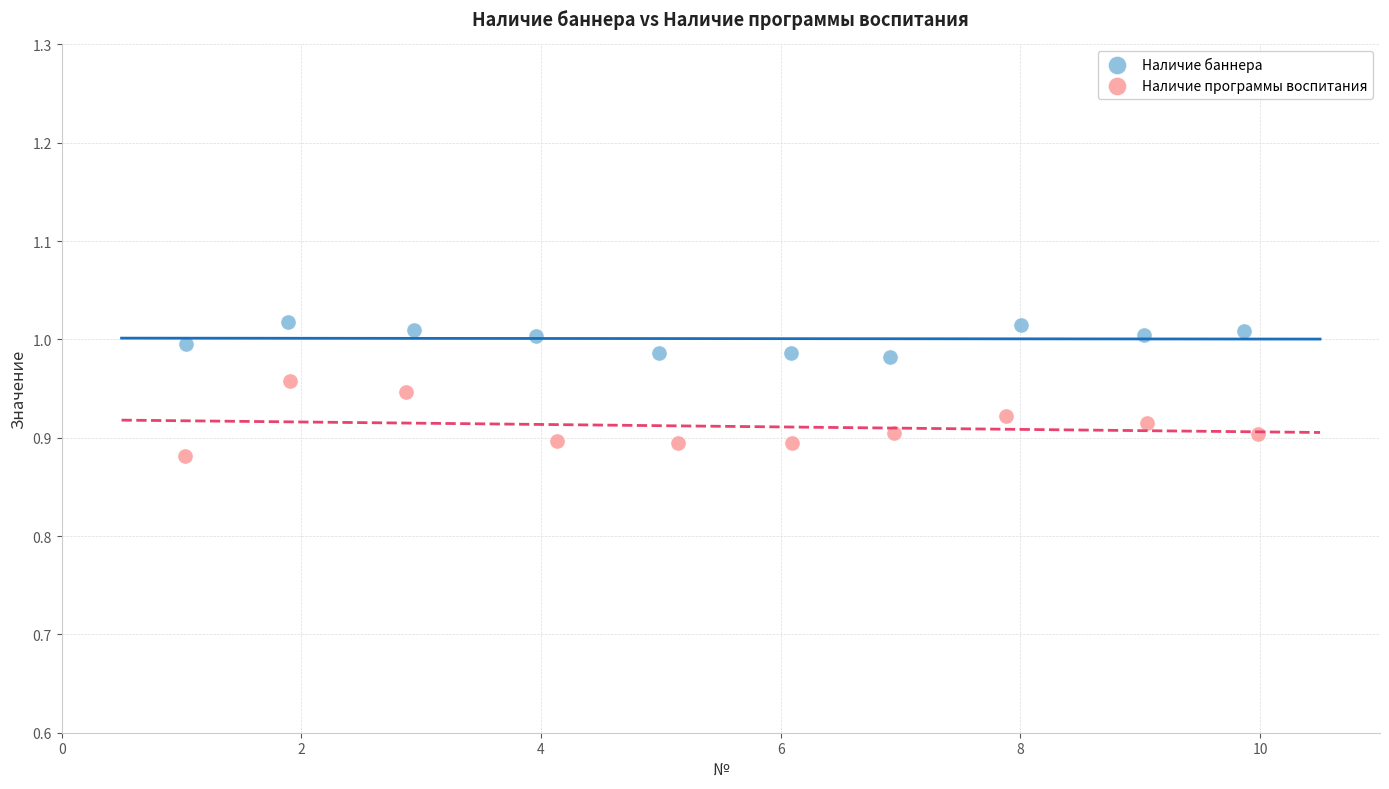

Which series contains the lowest Y value?

Наличие программы воспитания